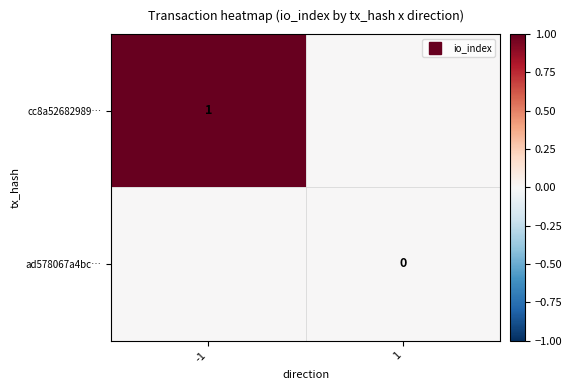

What is the difference between the maximum and minimum values in the cc8a52682989… series?

1